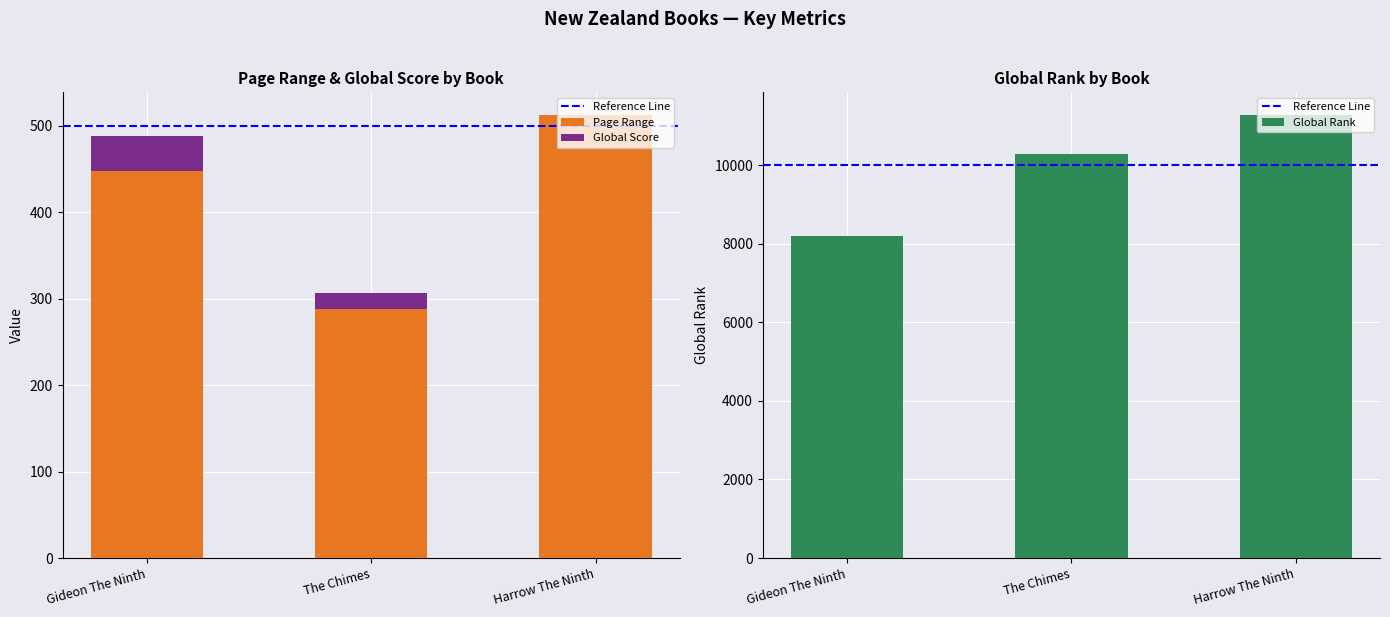

Which category has the lowest value across all series?

Harrow The Ninth